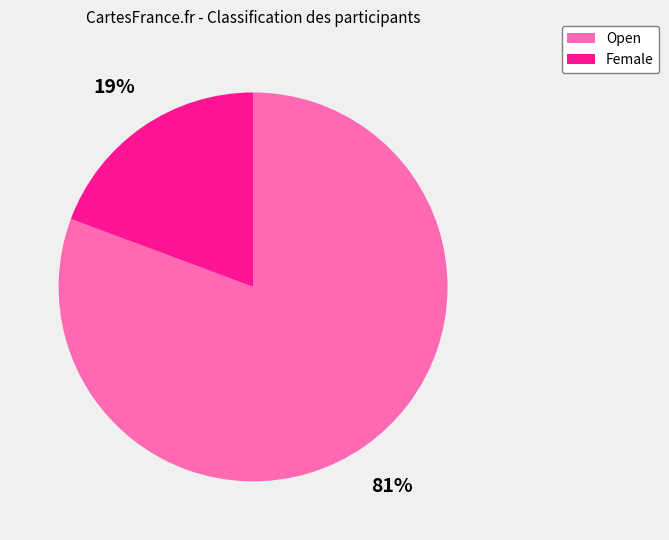

Count the number of slices in the pie.

2